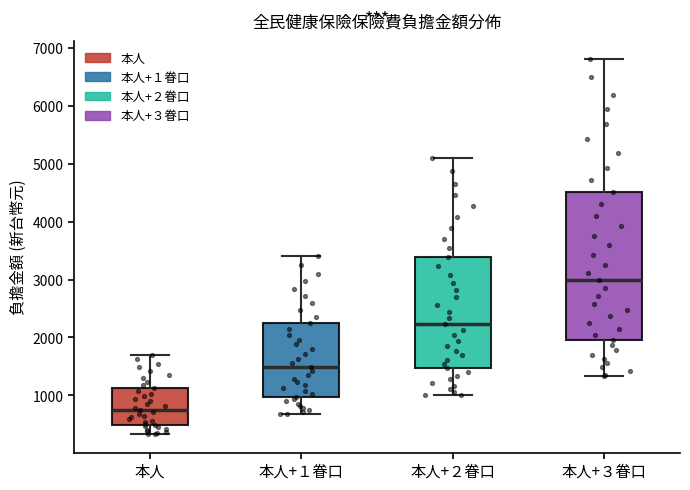

Which box has the highest median line?

本人+３眷口